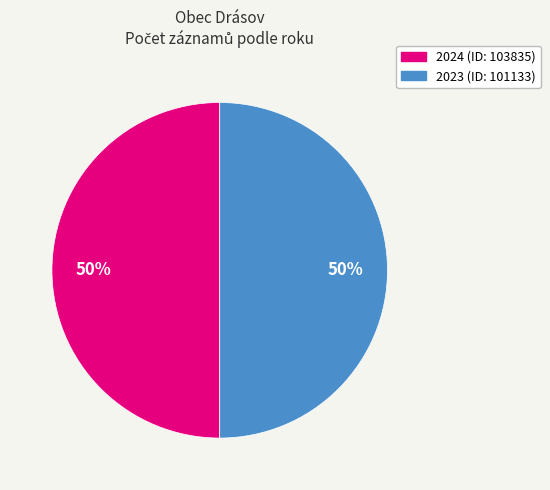

How many slices are in this pie chart?

2